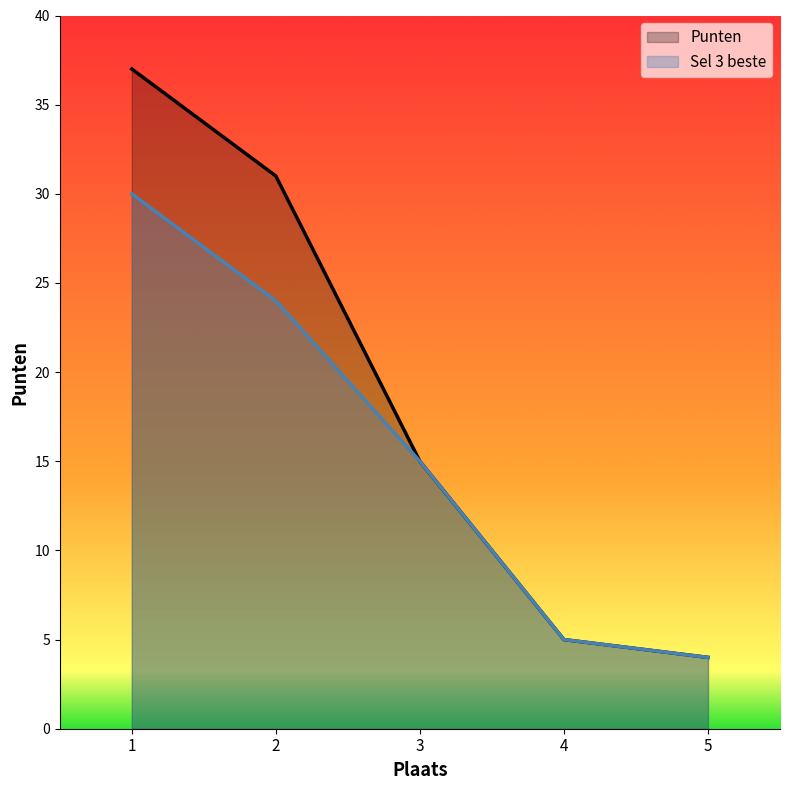

True or false: Sel 3 beste and Punten intersect in this chart.

False